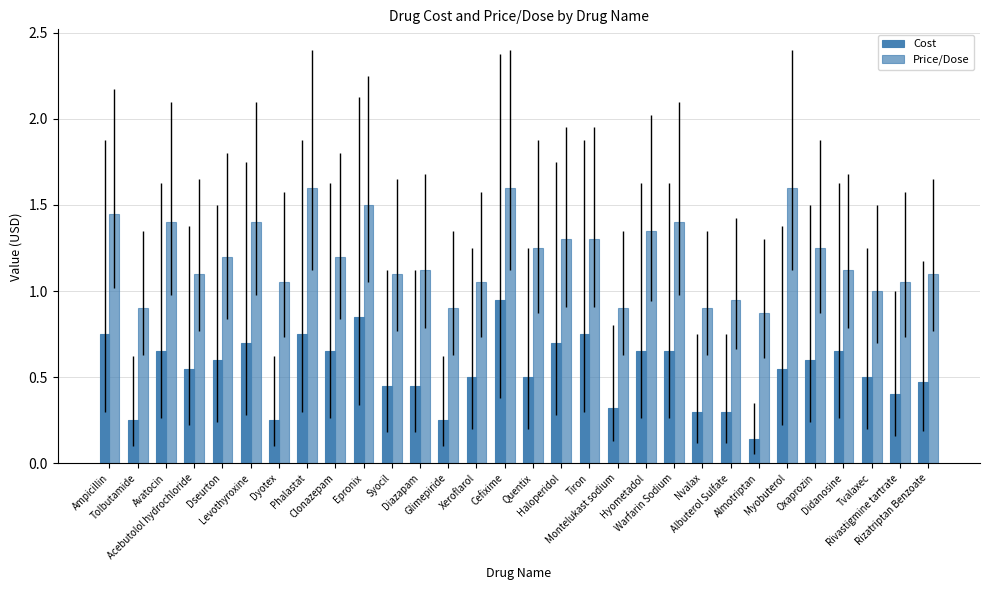

Does the chart contain any negative values?

No